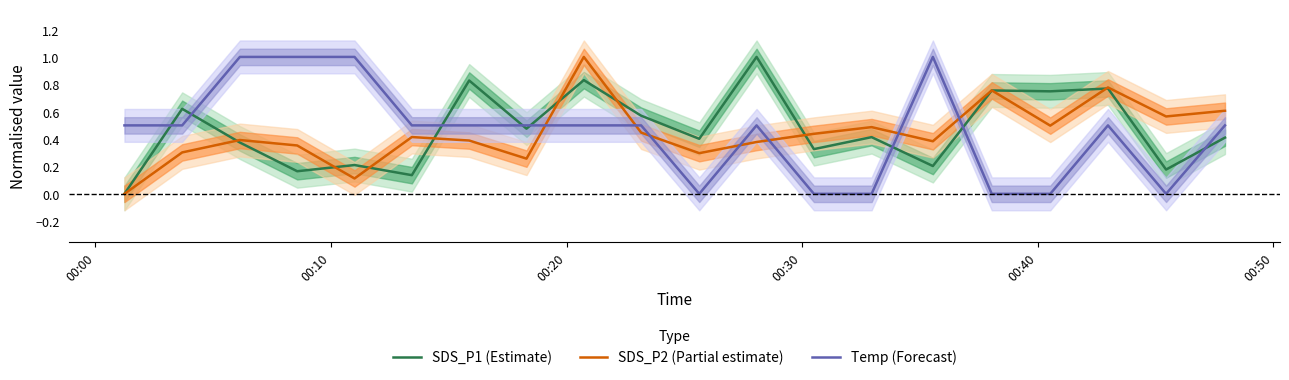

True or false: Temp (Forecast) and SDS_P1 (Estimate) intersect in this chart.

True